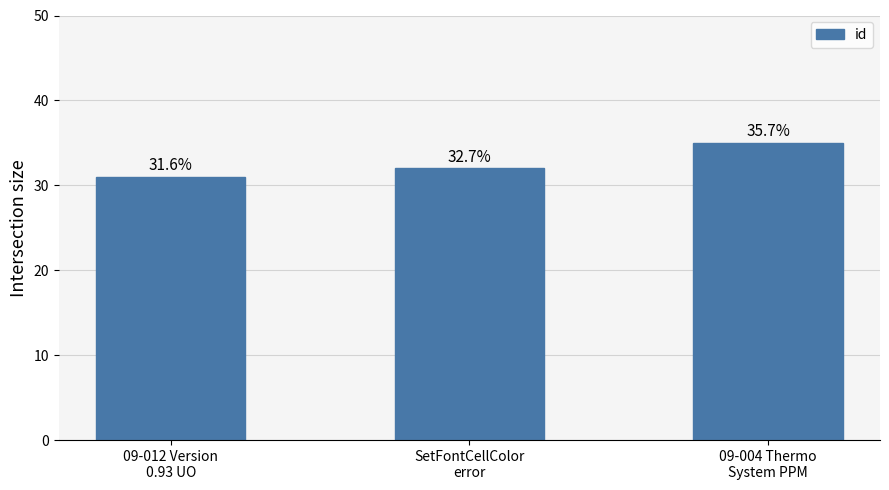

What is the sum of the values at 09-004 Thermo
System PPM and 09-012 Version
0.93 UO?

66